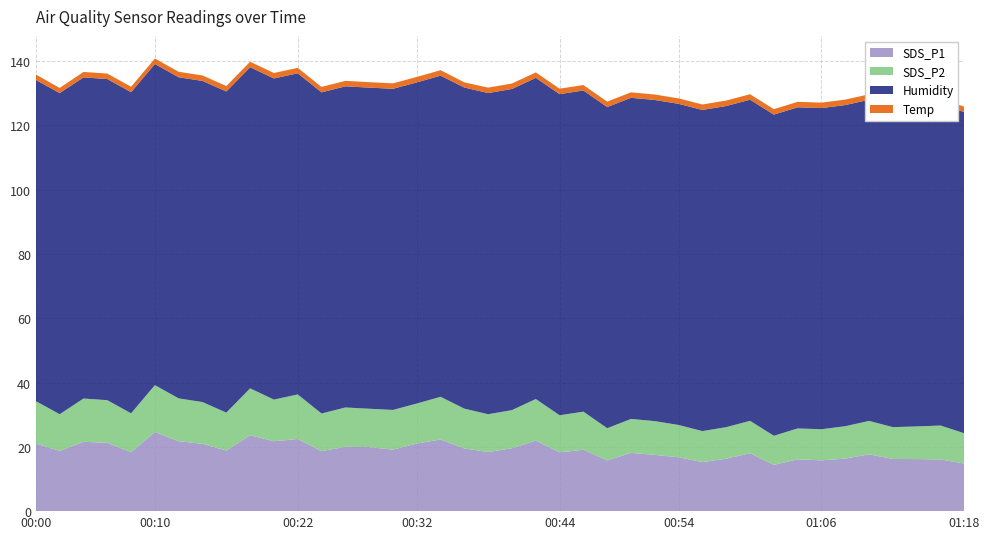

Reading right to left, what are all the values shown in this chart?

SDS_P1: 14.8	16.1	16.2	16.2	17.7	16.4	15.8	16.1	14.4	18.0	16.3	15.2	16.8	17.5	18.1	15.8	19.1	18.3	21.9	19.6	18.4	19.5	22.3	21.0	19.1	19.9	20.0	18.7	22.4	21.8	23.6	18.9	20.9	21.8	24.6	18.3	21.2	21.6	18.7	21.1
SDS_P2: 9.4	10.6	10.2	9.9	10.4	10.1	9.7	9.6	9.1	10.1	9.8	9.7	10.1	10.5	10.6	10.0	11.8	11.5	12.9	11.8	11.8	12.4	13.3	12.4	12.3	11.9	12.2	11.7	13.8	12.9	14.6	11.8	13.0	13.3	14.6	12.1	13.3	13.4	11.4	13.2
Humidity: 99.9	99.9	99.9	99.9	99.9	99.9	99.9	99.9	99.9	99.9	99.9	99.9	99.9	99.9	99.9	99.9	99.9	99.9	99.9	99.9	99.9	99.9	99.9	99.9	99.9	99.9	99.9	99.9	99.9	99.9	99.9	99.9	99.9	99.9	99.9	99.9	99.9	99.9	99.9	99.9
Temp: 1.7	1.7	1.7	1.7	1.7	1.7	1.7	1.7	1.7	1.7	1.7	1.7	1.7	1.7	1.7	1.7	1.7	1.7	1.7	1.7	1.7	1.6	1.7	1.7	1.7	1.7	1.7	1.7	1.7	1.7	1.7	1.7	1.7	1.7	1.7	1.7	1.7	1.7	1.6	1.7